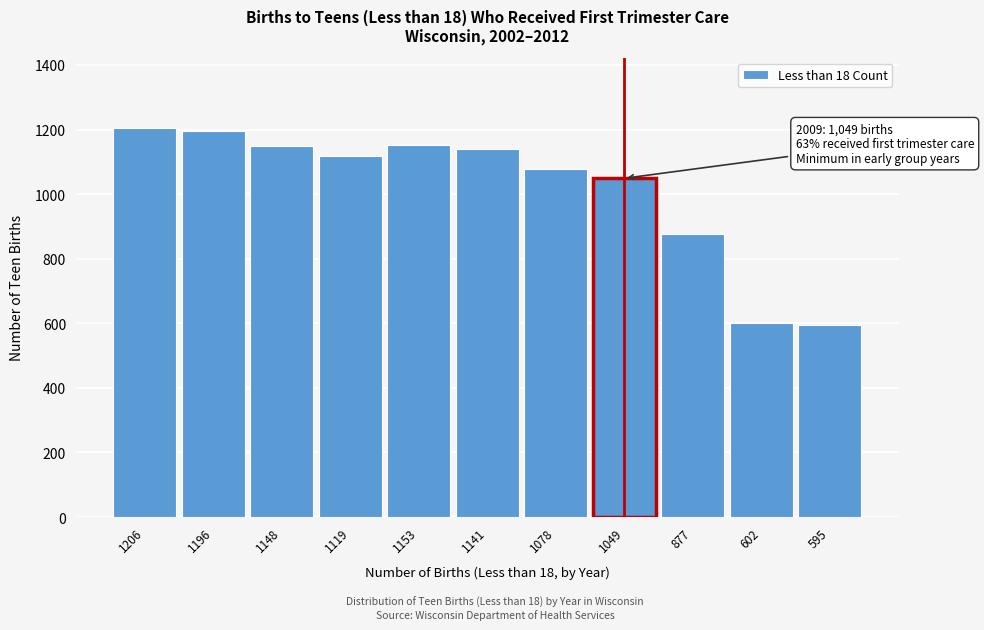

The chart shows a value of 1722 at 1049. True or false?

False